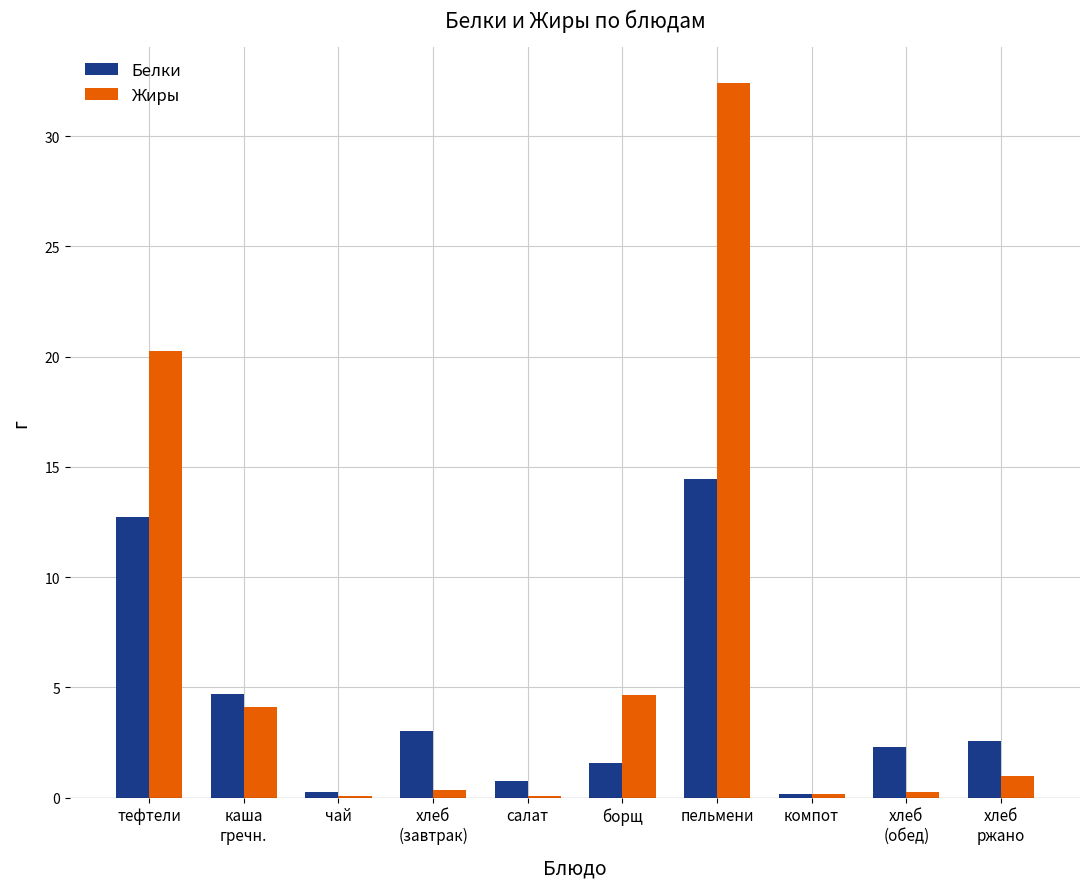

Which series changed the most between тефтели and компот?

Жиры